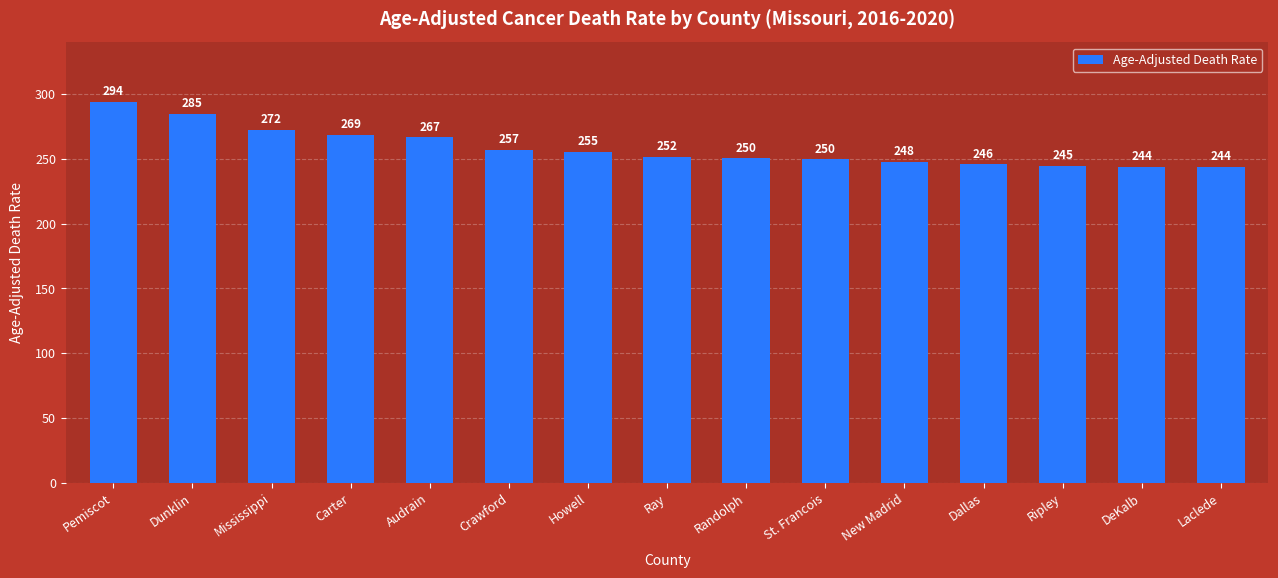

What is the sum of the values at Laclede and Pemiscot?

538.1